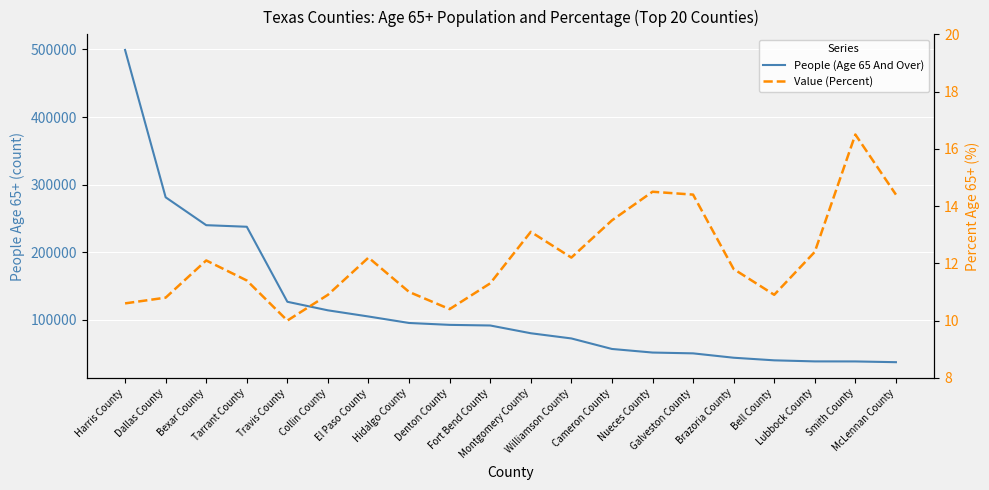

Is this an area chart (filled region under the line)?

No